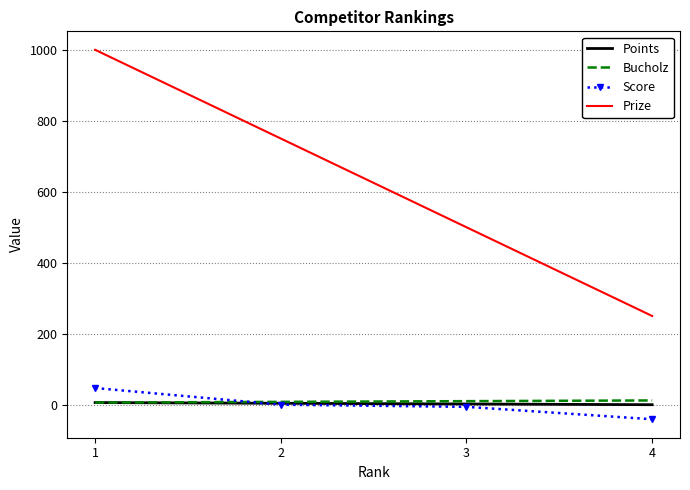

True or false: Score and Prize cross at least once.

False